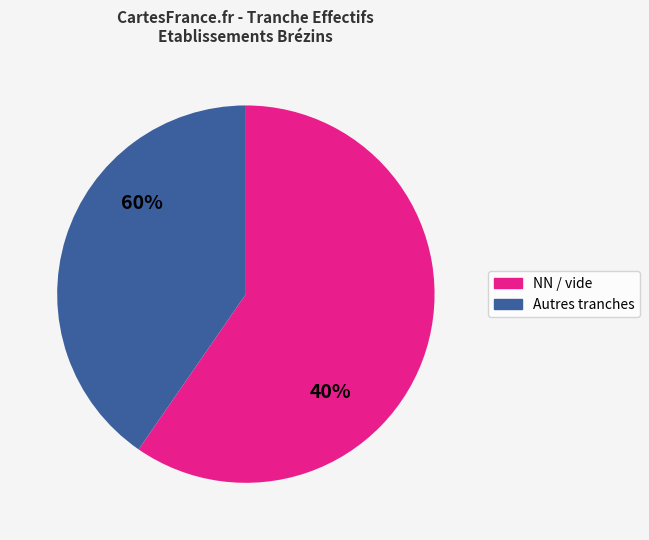

Which slice is the largest?

NN